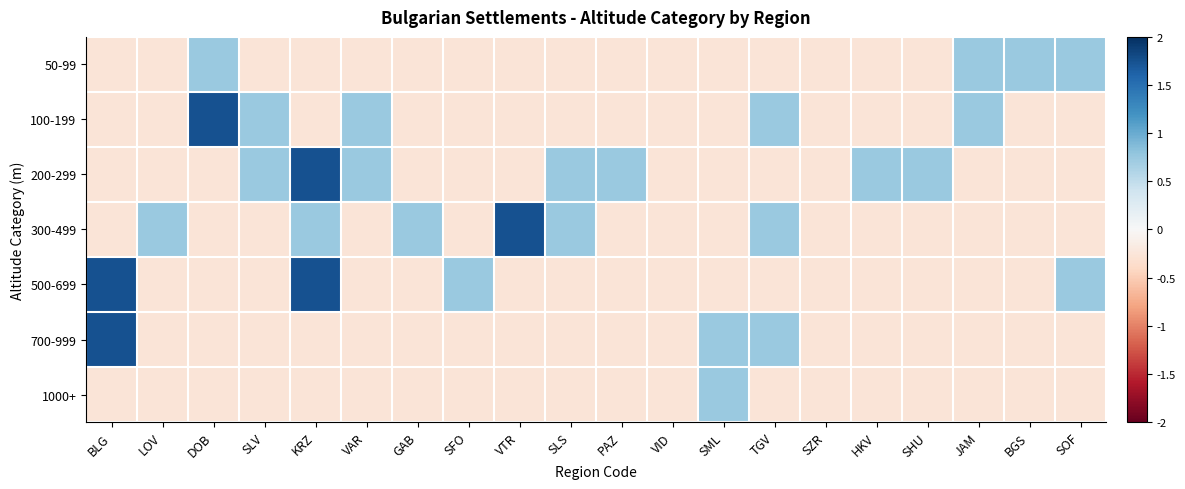

Reading right to left, what are all the values shown in this chart?

50-99: SOF=0.7	BGS=0.7	JAM=0.7	SHU=-0.3	HKV=-0.3	SZR=-0.3	TGV=-0.3	SML=-0.3	VID=-0.3	PAZ=-0.3	SLS=-0.3	VTR=-0.3	SFO=-0.3	GAB=-0.3	VAR=-0.3	KRZ=-0.3	SLV=-0.3	DOB=0.7	LOV=-0.3	BLG=-0.3
100-199: SOF=-0.3	BGS=-0.3	JAM=0.7	SHU=-0.3	HKV=-0.3	SZR=-0.3	TGV=0.7	SML=-0.3	VID=-0.3	PAZ=-0.3	SLS=-0.3	VTR=-0.3	SFO=-0.3	GAB=-0.3	VAR=0.7	KRZ=-0.3	SLV=0.7	DOB=1.7	LOV=-0.3	BLG=-0.3
200-299: SOF=-0.3	BGS=-0.3	JAM=-0.3	SHU=0.7	HKV=0.7	SZR=-0.3	TGV=-0.3	SML=-0.3	VID=-0.3	PAZ=0.7	SLS=0.7	VTR=-0.3	SFO=-0.3	GAB=-0.3	VAR=0.7	KRZ=1.7	SLV=0.7	DOB=-0.3	LOV=-0.3	BLG=-0.3
300-499: SOF=-0.3	BGS=-0.3	JAM=-0.3	SHU=-0.3	HKV=-0.3	SZR=-0.3	TGV=0.7	SML=-0.3	VID=-0.3	PAZ=-0.3	SLS=0.7	VTR=1.7	SFO=-0.3	GAB=0.7	VAR=-0.3	KRZ=0.7	SLV=-0.3	DOB=-0.3	LOV=0.7	BLG=-0.3
500-699: SOF=0.7	BGS=-0.3	JAM=-0.3	SHU=-0.3	HKV=-0.3	SZR=-0.3	TGV=-0.3	SML=-0.3	VID=-0.3	PAZ=-0.3	SLS=-0.3	VTR=-0.3	SFO=0.7	GAB=-0.3	VAR=-0.3	KRZ=1.7	SLV=-0.3	DOB=-0.3	LOV=-0.3	BLG=1.7
700-999: SOF=-0.3	BGS=-0.3	JAM=-0.3	SHU=-0.3	HKV=-0.3	SZR=-0.3	TGV=0.7	SML=0.7	VID=-0.3	PAZ=-0.3	SLS=-0.3	VTR=-0.3	SFO=-0.3	GAB=-0.3	VAR=-0.3	KRZ=-0.3	SLV=-0.3	DOB=-0.3	LOV=-0.3	BLG=1.7
1000+: SOF=-0.3	BGS=-0.3	JAM=-0.3	SHU=-0.3	HKV=-0.3	SZR=-0.3	TGV=-0.3	SML=0.7	VID=-0.3	PAZ=-0.3	SLS=-0.3	VTR=-0.3	SFO=-0.3	GAB=-0.3	VAR=-0.3	KRZ=-0.3	SLV=-0.3	DOB=-0.3	LOV=-0.3	BLG=-0.3